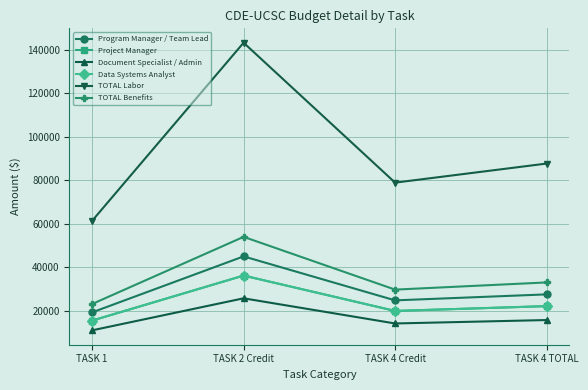

Is this an area chart (filled region under the line)?

No